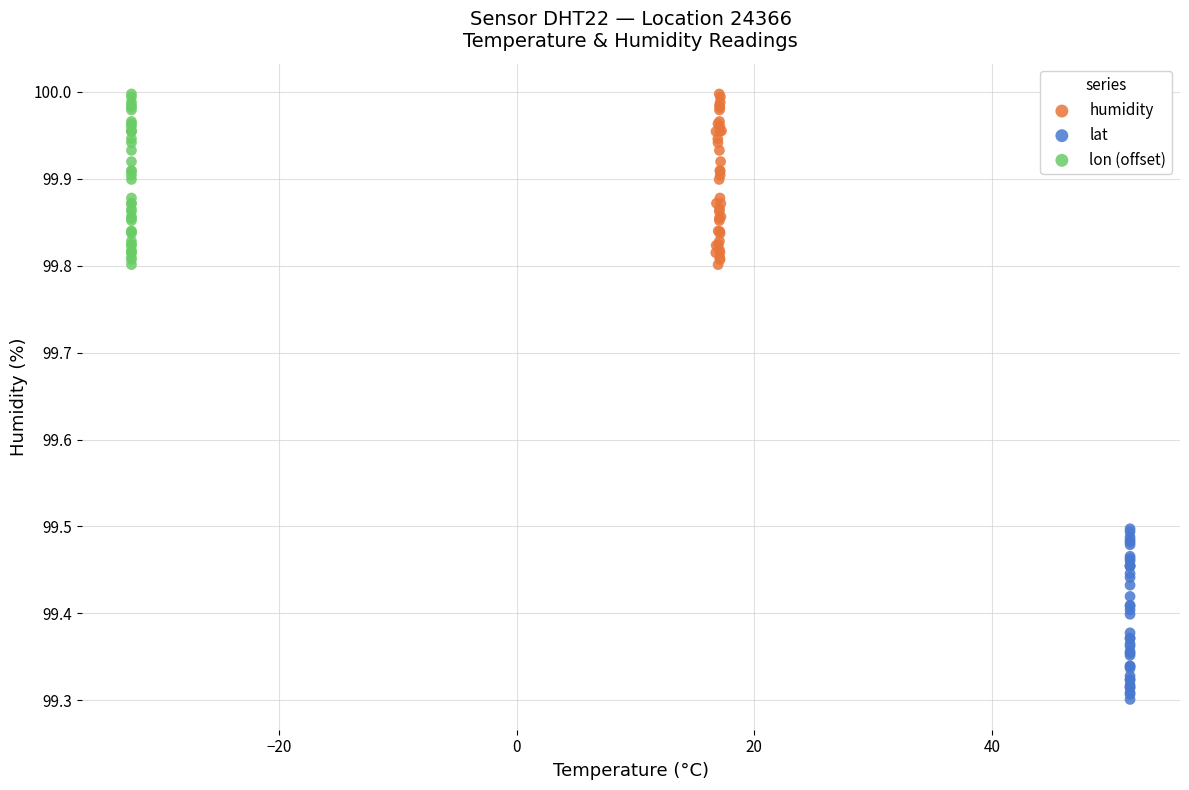

Which series contains the lowest Y value?

lat